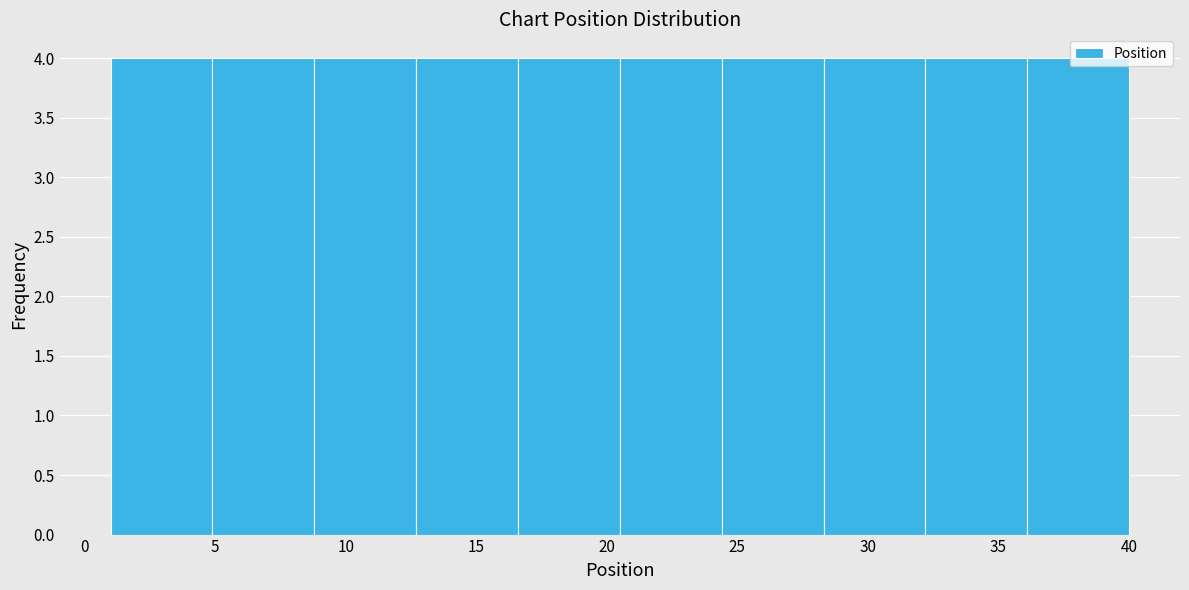

Reading left to right, transcribe this chart: for each bar, give the range it covers on the x-axis and its height. Neither the bar edges nor the heights are printed on the chart, so give them approximately, as read against the axes.

1.0 to 4.9: 4
4.9 to 8.8: 4
8.8 to 12.7: 4
12.7 to 16.6: 4
16.6 to 20.5: 4
20.5 to 24.4: 4
24.4 to 28.3: 4
28.3 to 32.2: 4
32.2 to 36.1: 4
36.1 to 40.0: 4